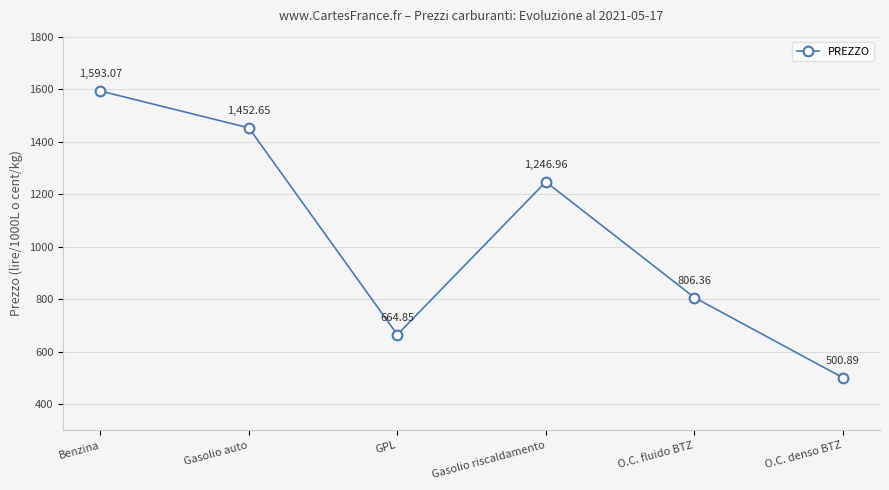

Between Gasolio riscaldamento and Benzina, which is larger?

Benzina